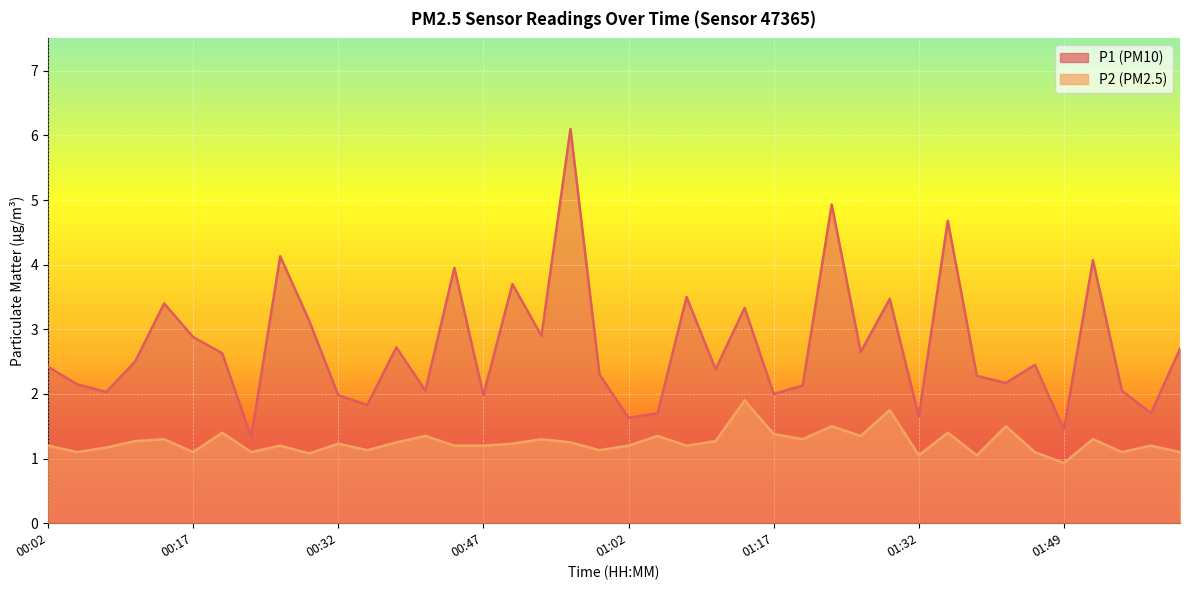

Which series has the largest total across all categories?

P1